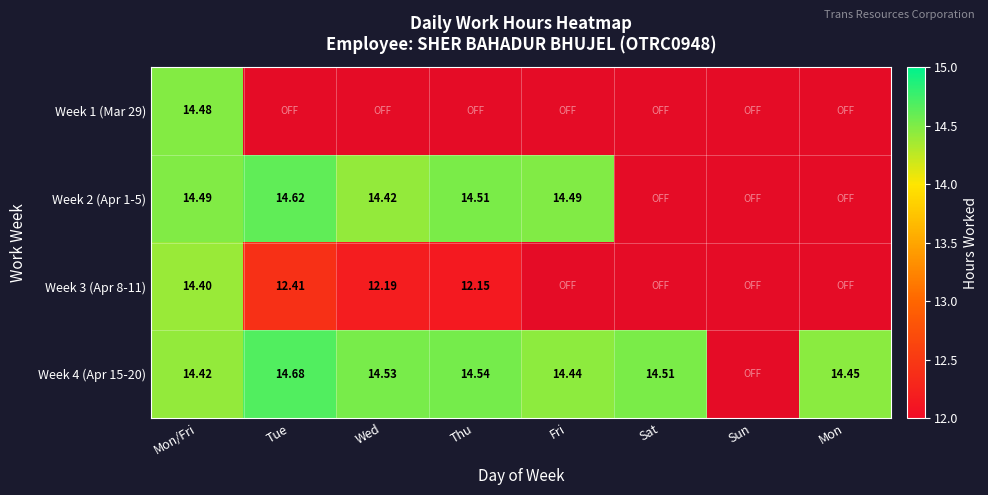

The Week 4 (Apr 15-20) series shows 4.8 at Mon/Fri. True or false?

False